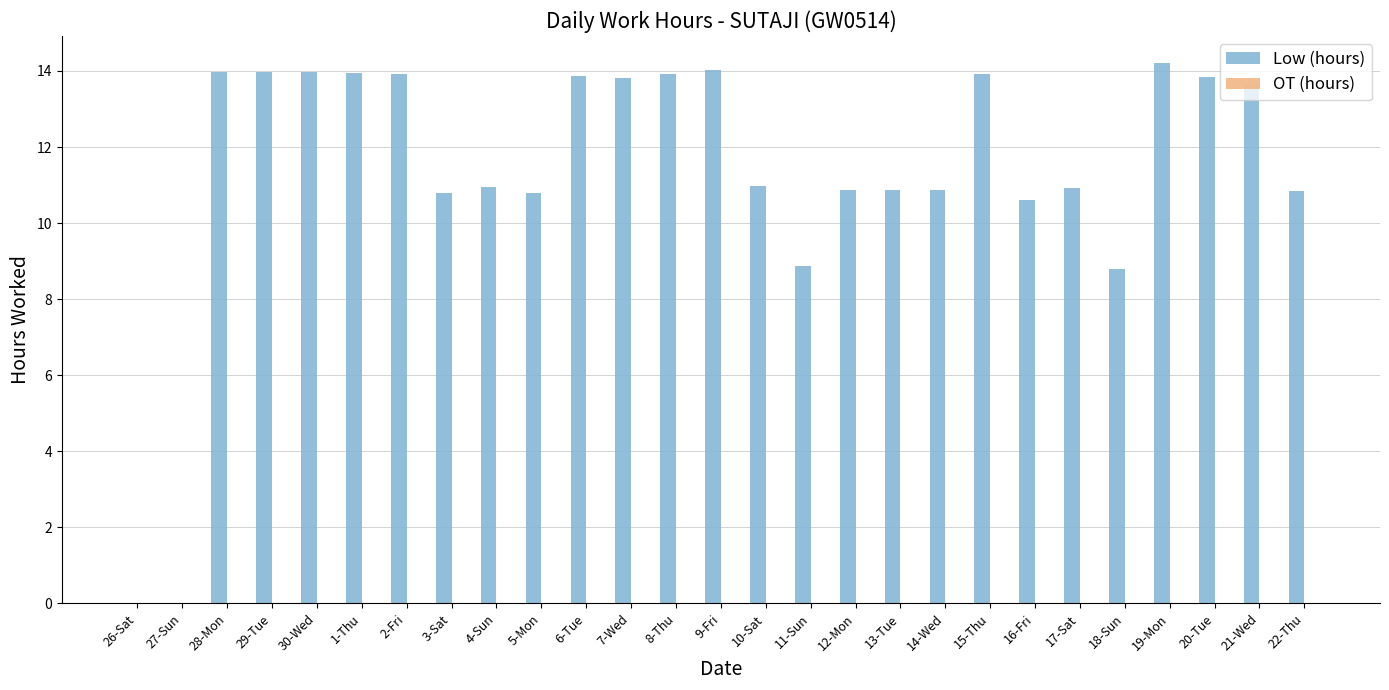

What is the sum of all values?

307.2